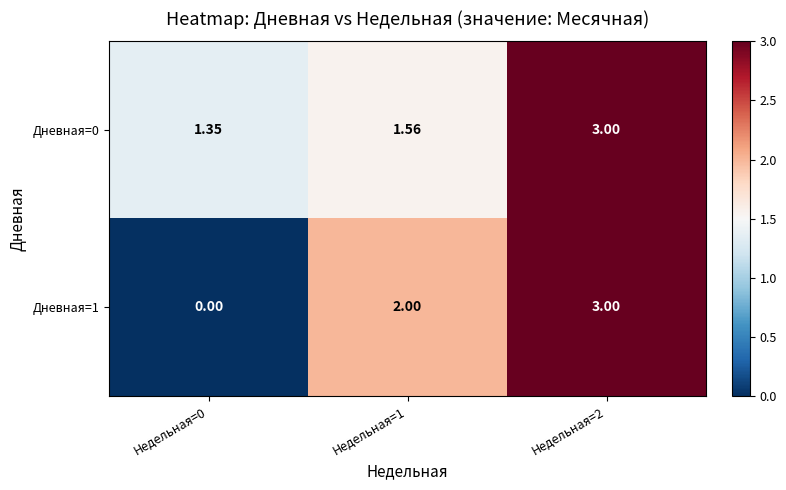

Is the value of Дневная=1 at Недельная=1 greater than the value of Дневная=0 at Недельная=0?

Yes